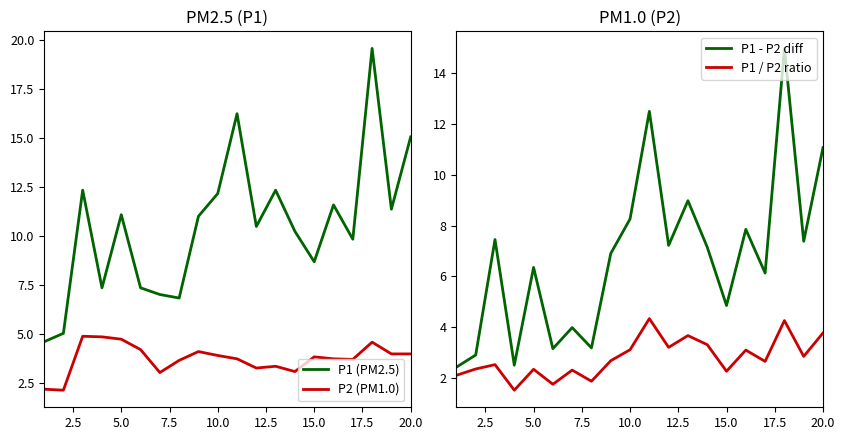

What is the minimum value shown in the chart?

1.5